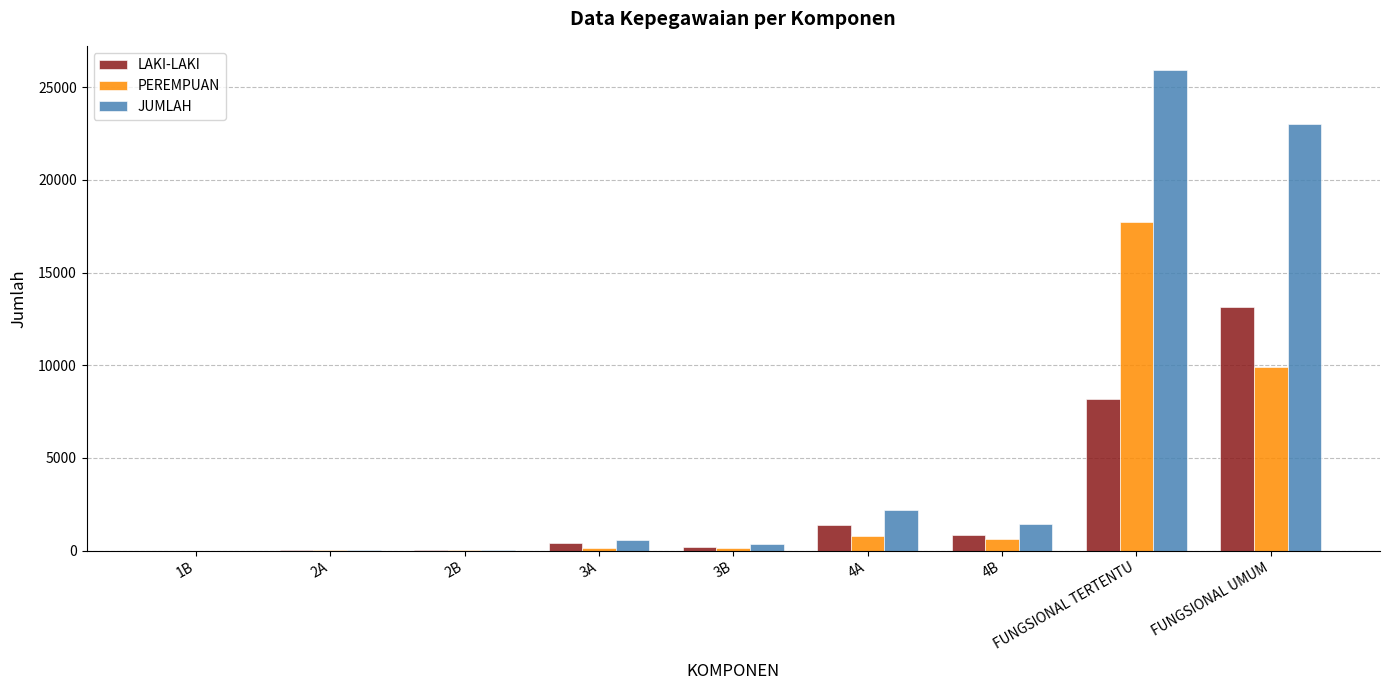

The value of JUMLAH at 2B is 40. True or false?

True